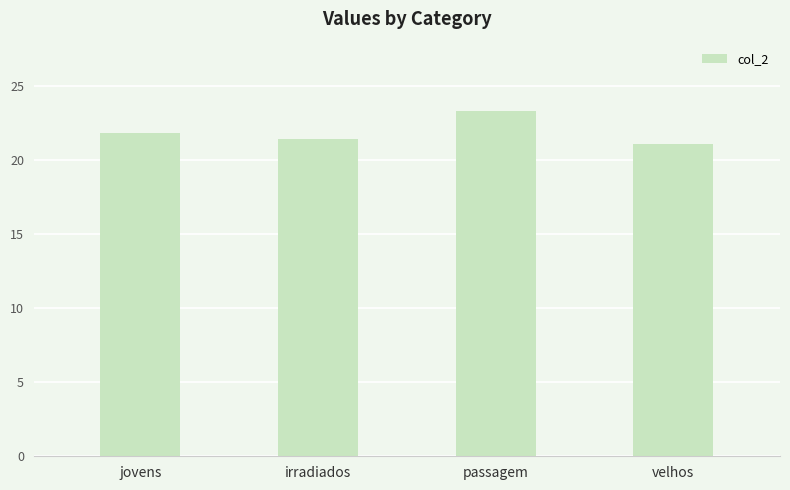

What is the change in value from jovens to irradiados?

-0.5